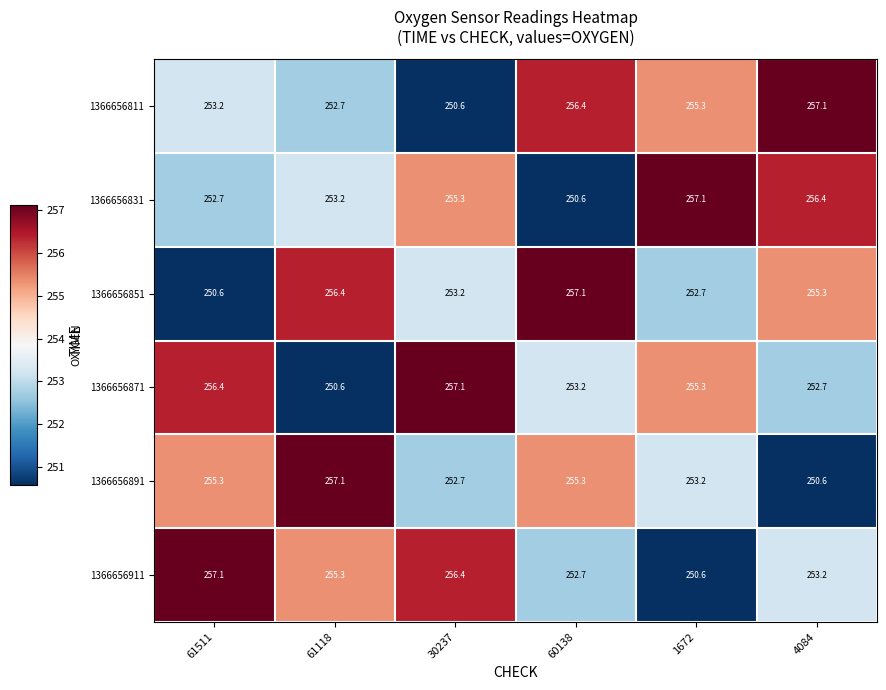

What is the difference between the maximum and minimum values in the 1366656891 series?

6.5